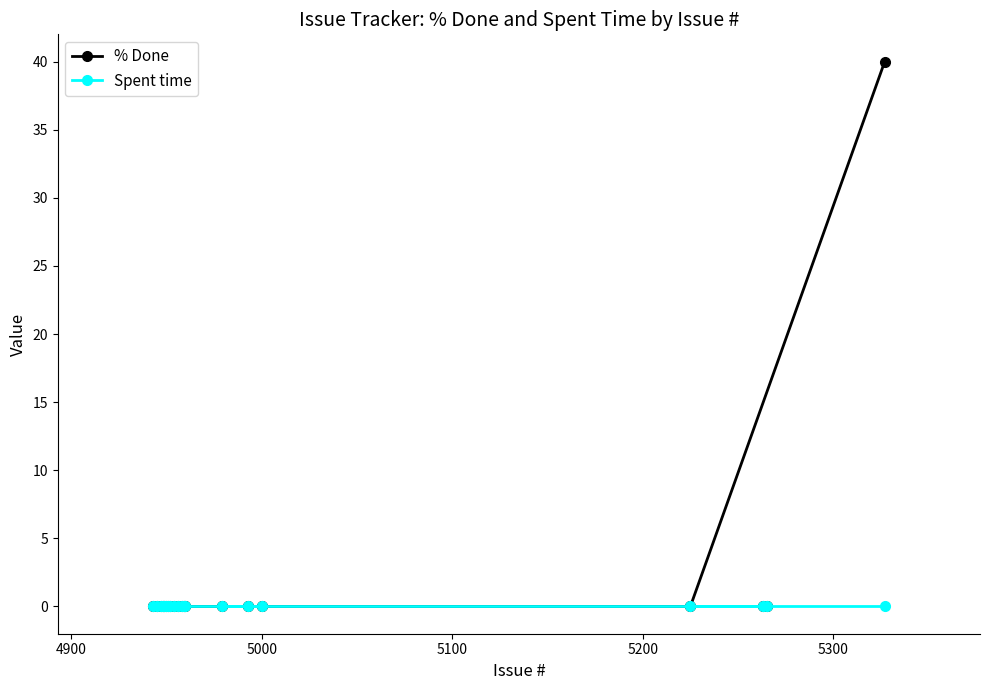

Which series has the largest total across all categories?

% Done